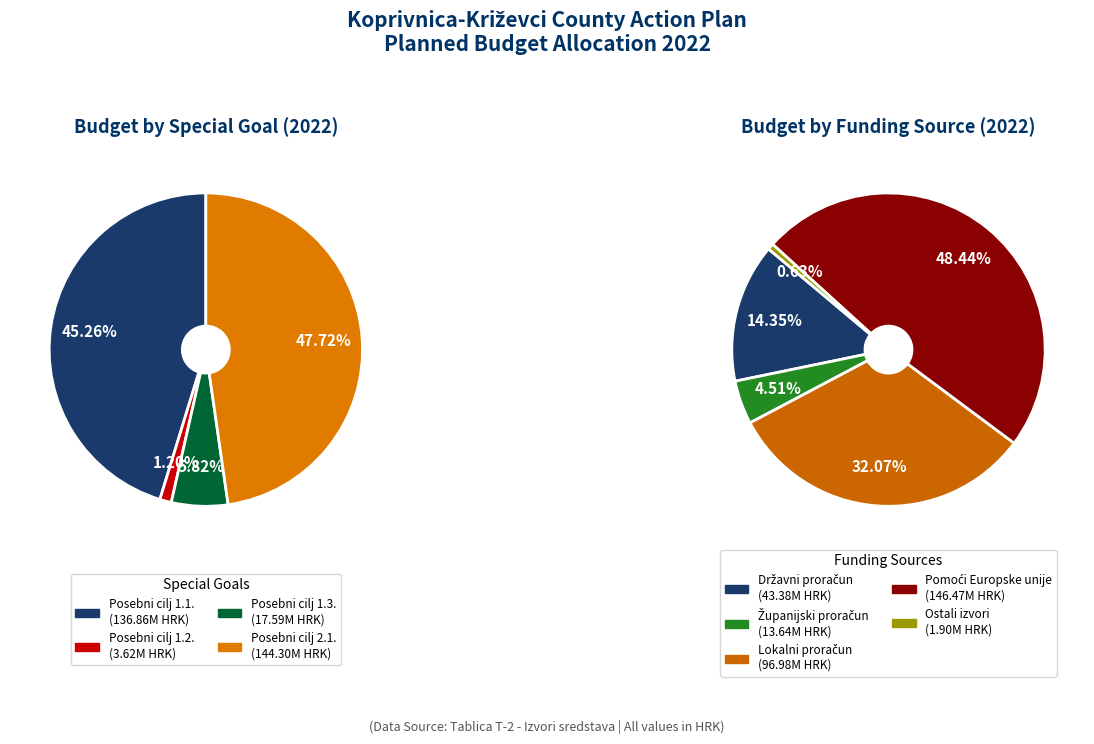

What is the smallest slice in the pie chart?

Posebni cilj 1.2.